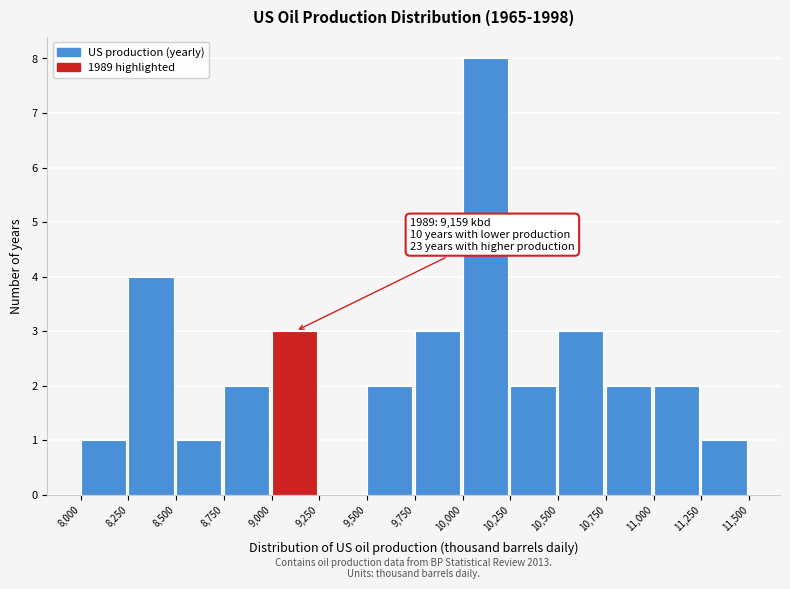

Over which range of the x-axis is the bar tallest?

10,000 to 10,250